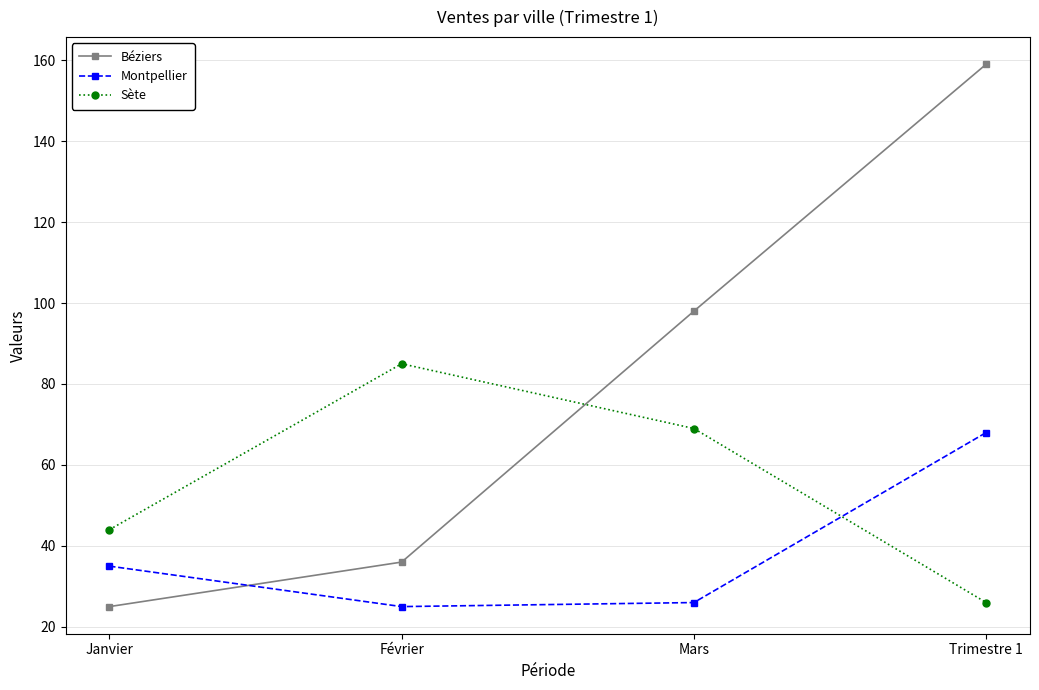

After their last crossing, which series has the higher values: Béziers or Montpellier?

Béziers